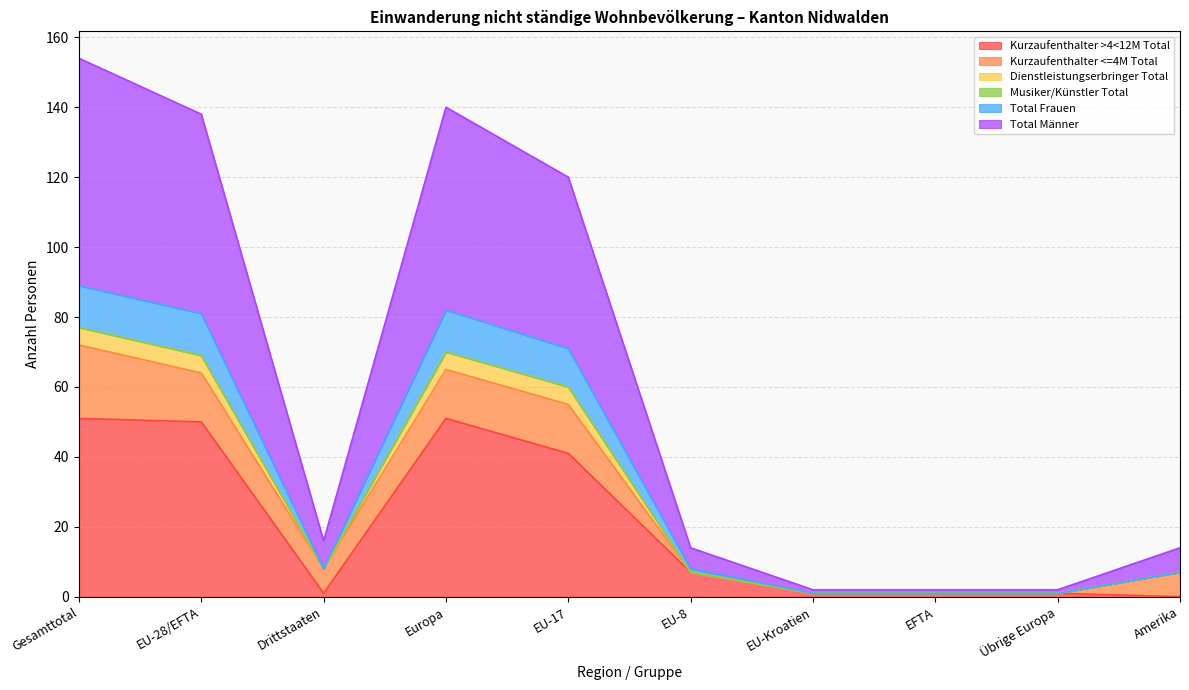

In Total Männer, how many points are lower than both neighbors (excluding endpoints)?

1